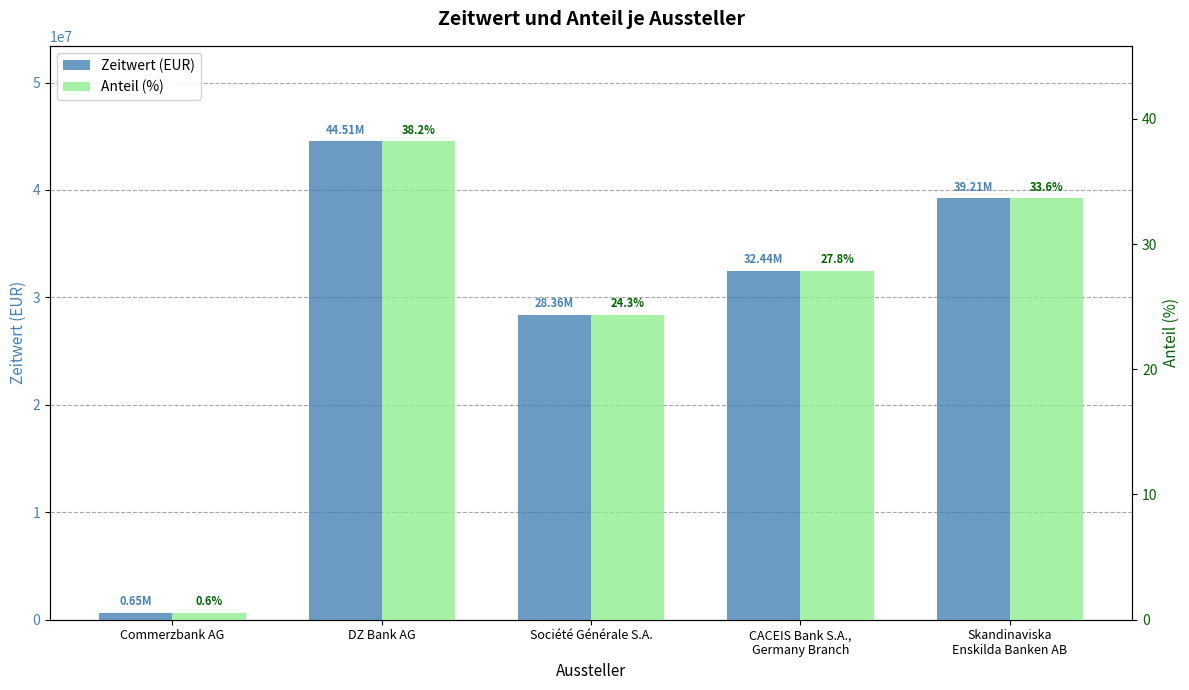

The value of Anteil (%) at Société Générale S.A. is 35.0. True or false?

False